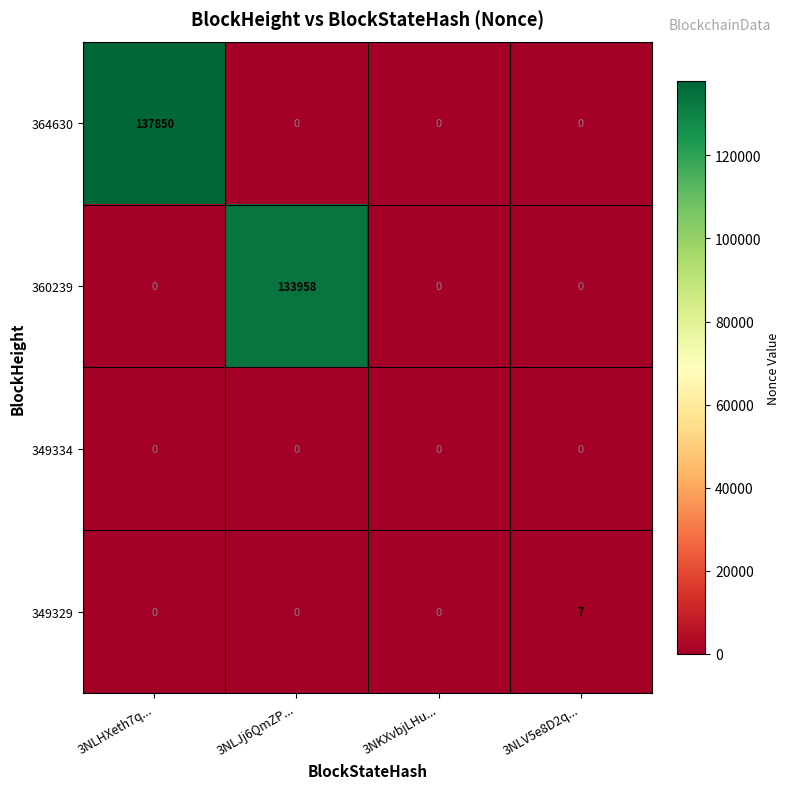

Which label corresponds to the largest value in the chart?

3NLHXeth7q...